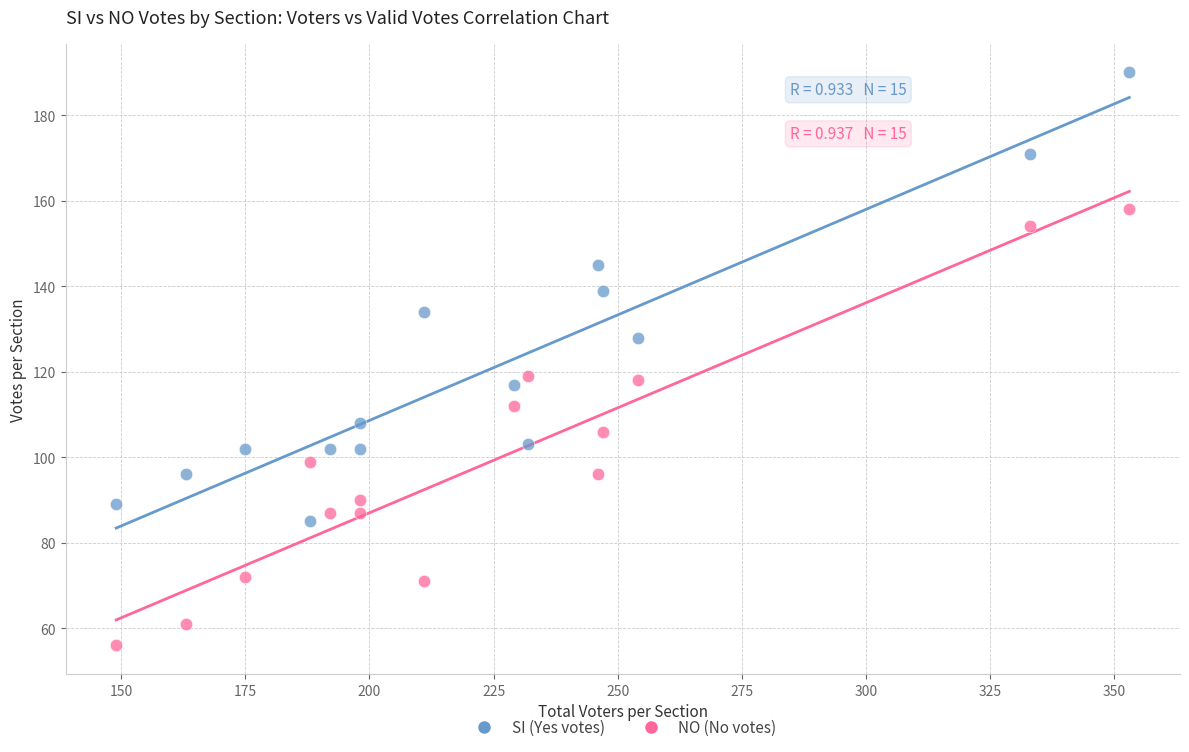

Across all data points, what is the range of Y values (max minus min)?

134